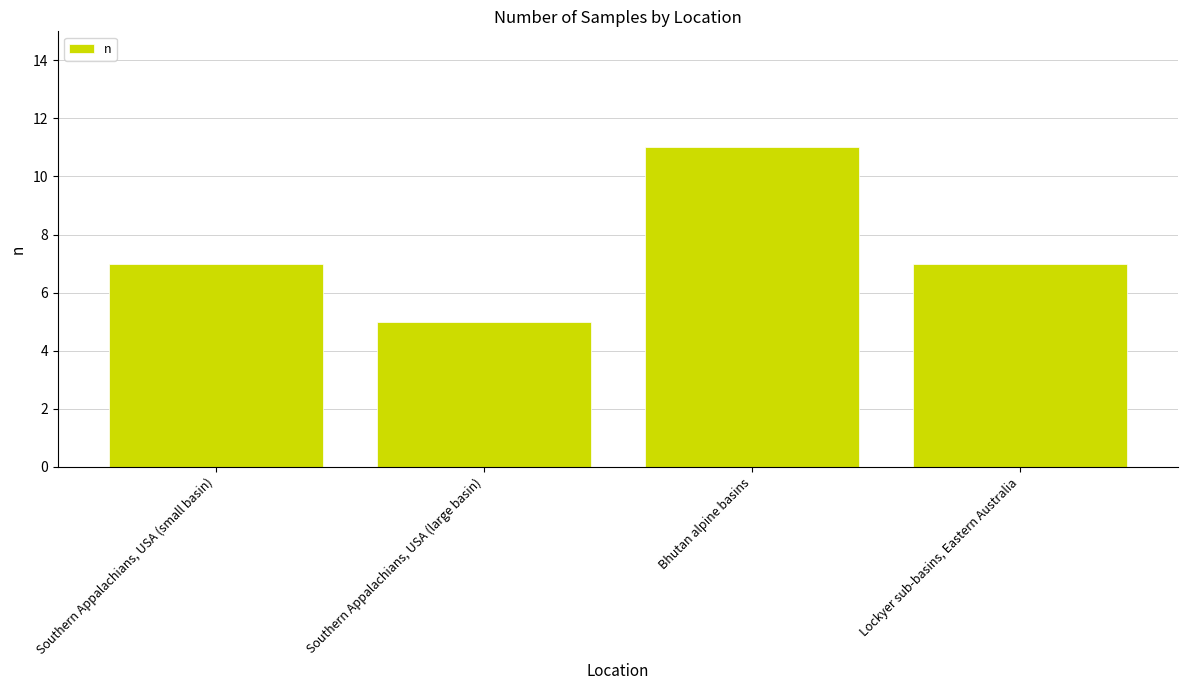

What position from the right is Southern Appalachians, USA (small basin)?

4